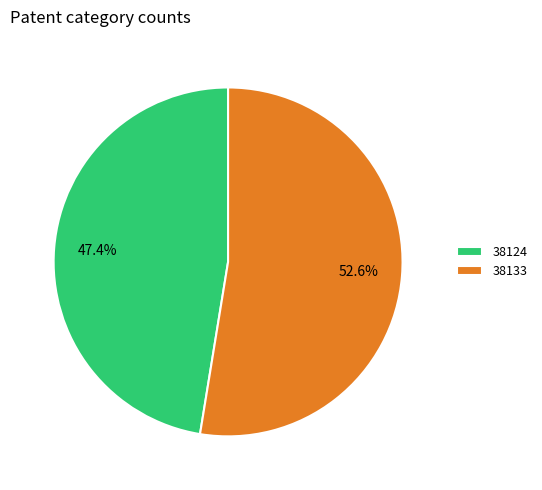

Rank the categories by value from lowest to highest.

38124, 38133